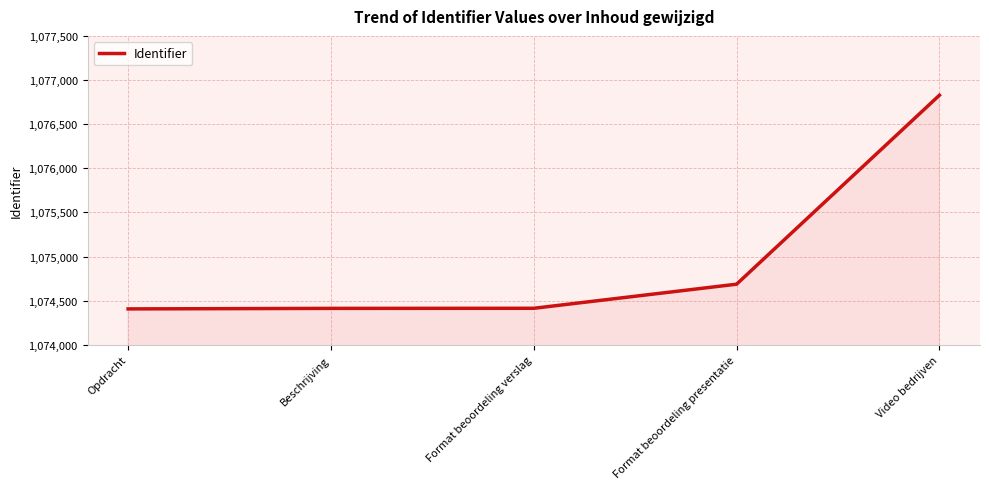

How many series are shown in this chart?

1